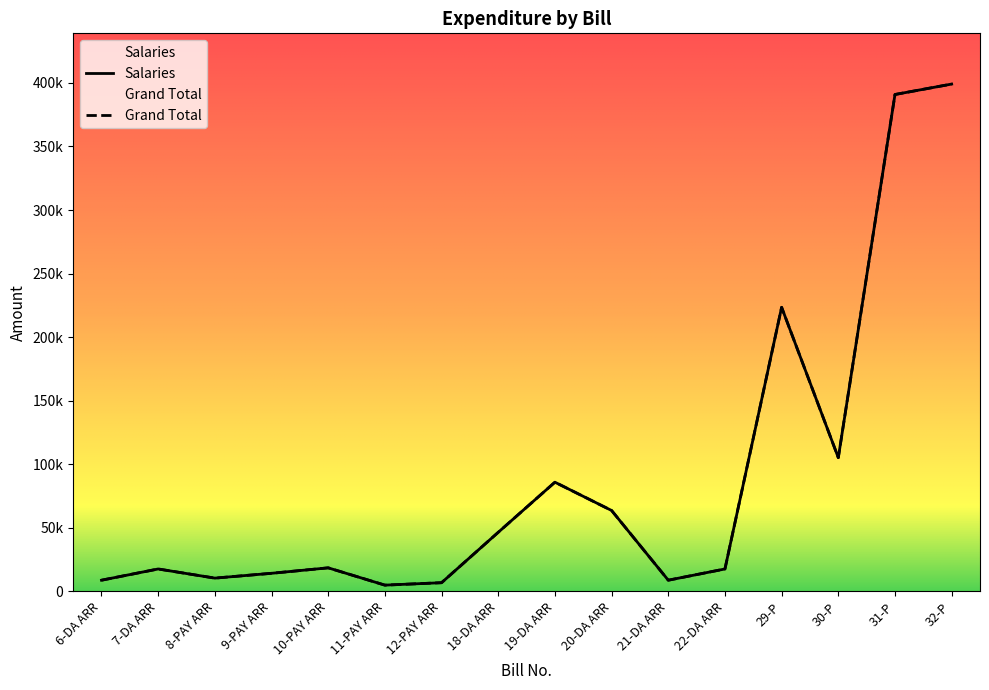

True or false: Salaries and Grand Total cross at least once.

False